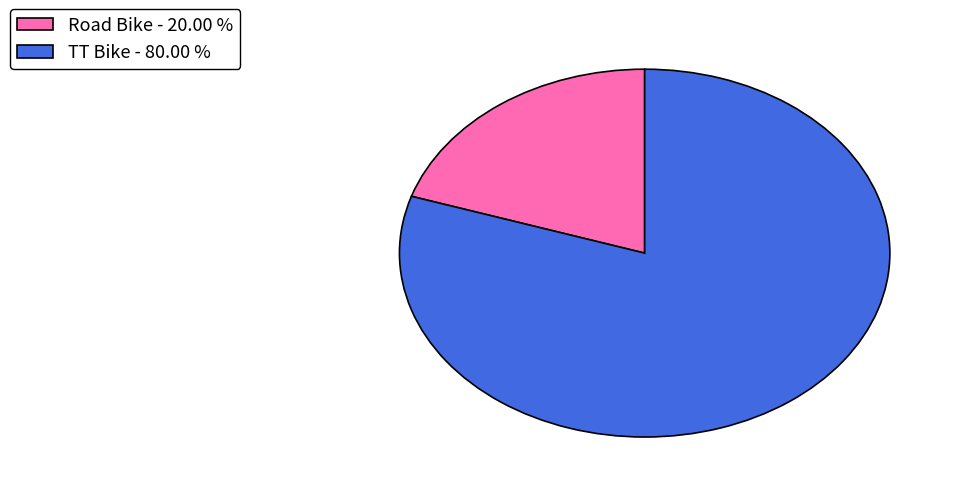

Which category has the biggest portion of the pie?

TT Bike